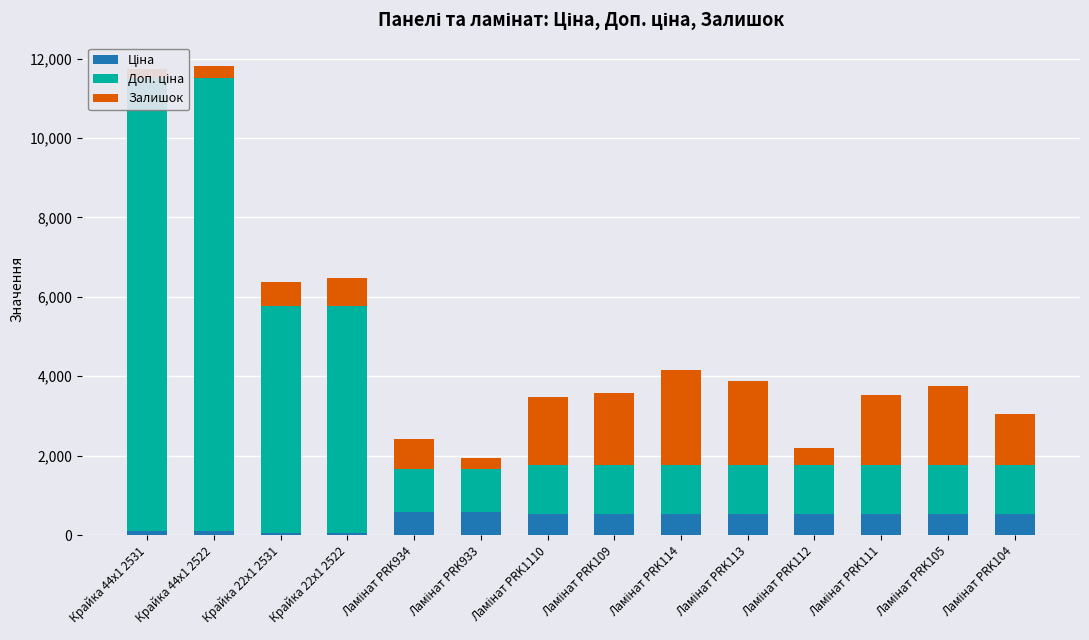

Is the value of Залишок at Крайка 22x1 2522 greater than the value of Ціна at Ламінат PRK105?

Yes